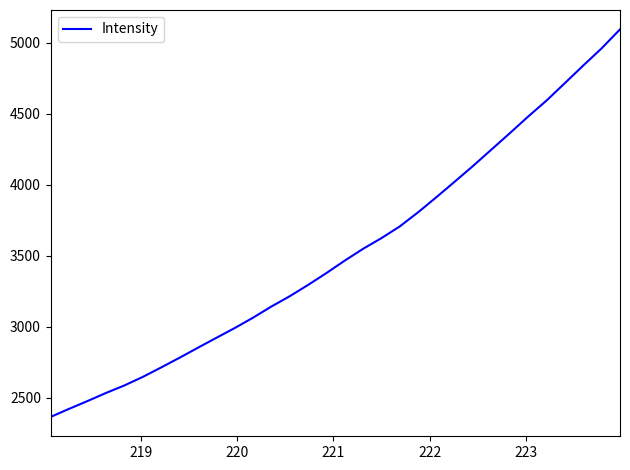

What is the minimum value shown in the chart?

2363.8